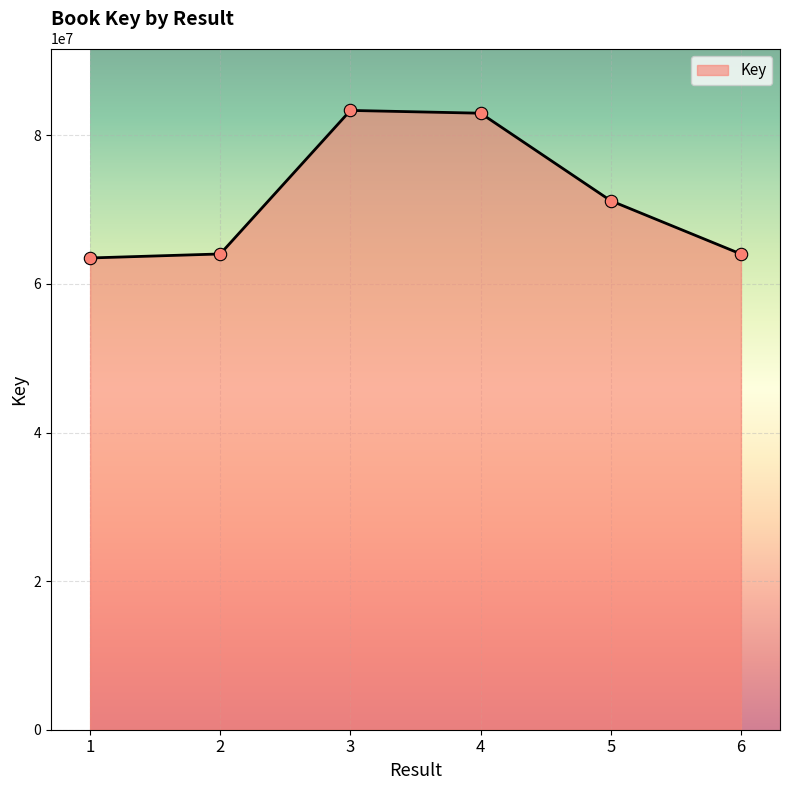

Which has a higher value, 3 or 6?

3